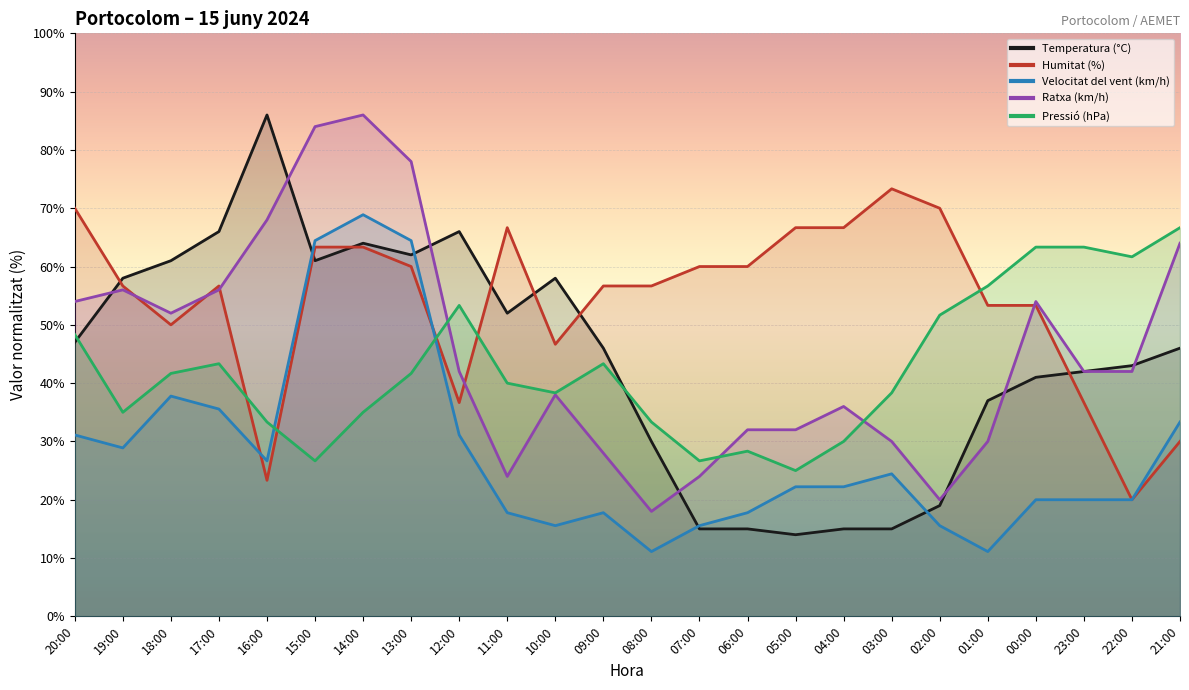

In Temperatura (°C), how many points are higher than both neighbors (excluding endpoints)?

4